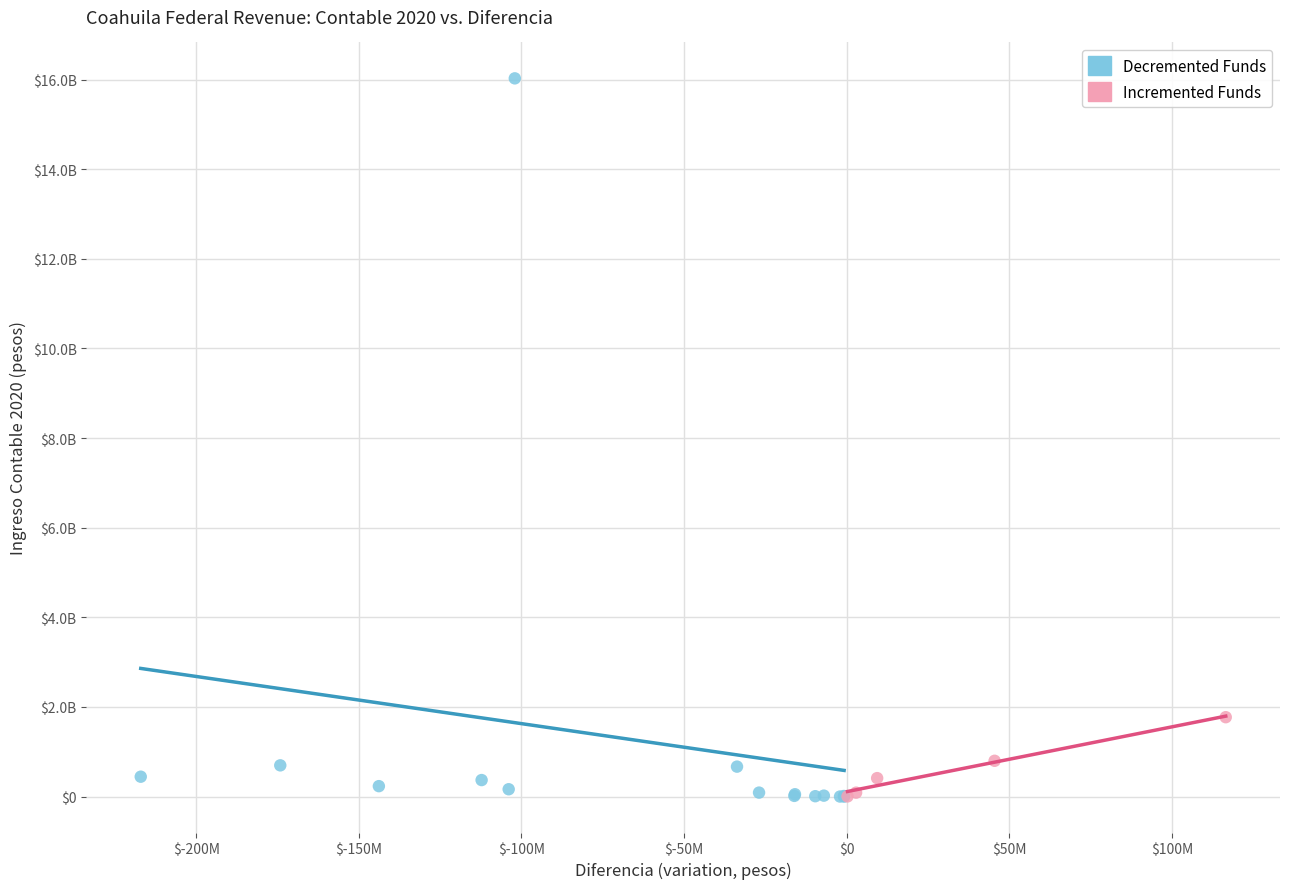

What are all the series names shown in the legend?

Decremented Funds, Incremented Funds